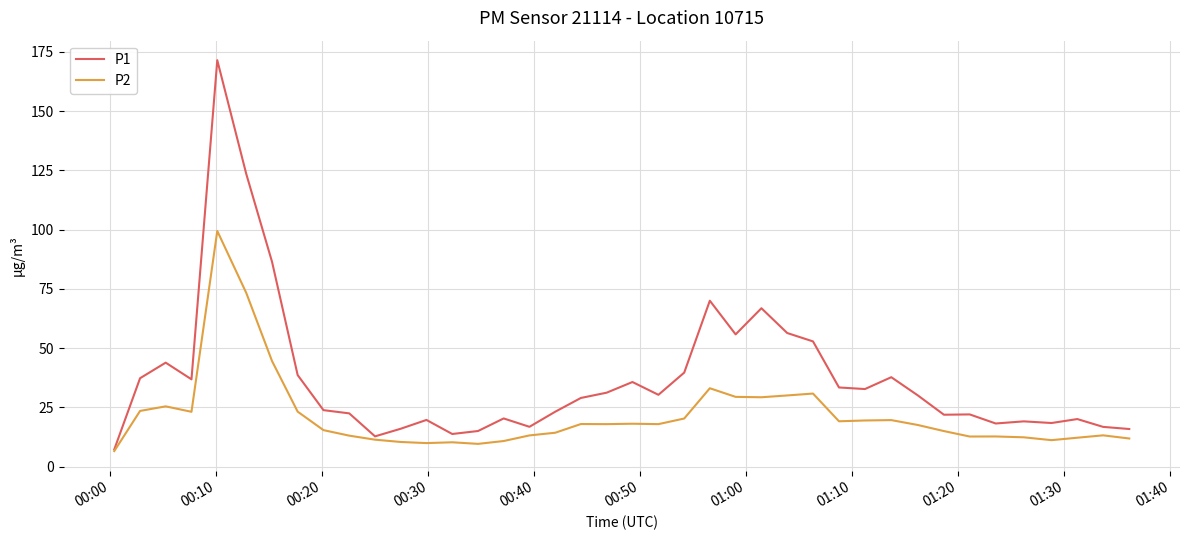

What is the minimum value for P2?

6.6